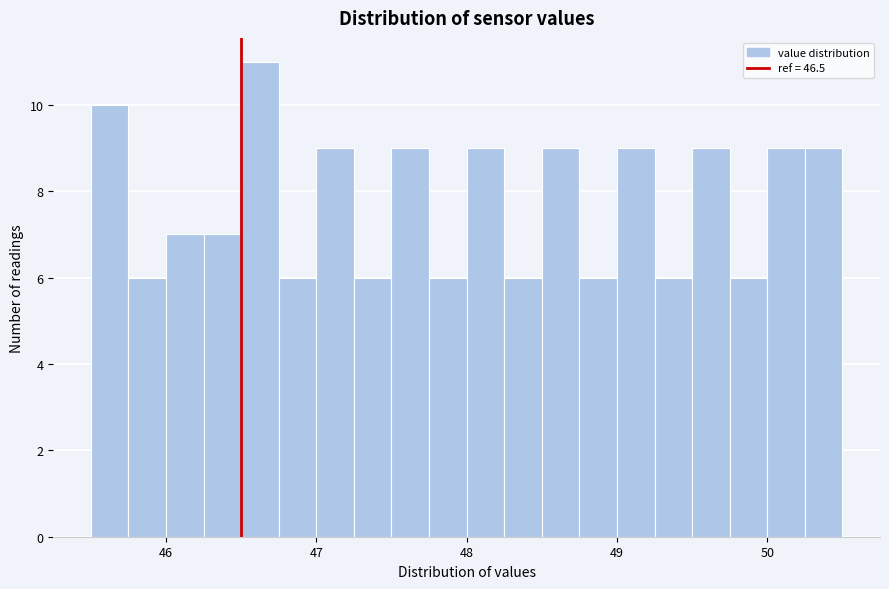

Around what value on the x-axis is the tallest bar? Give the approximate position of its centre, as read against the axis.

46.6